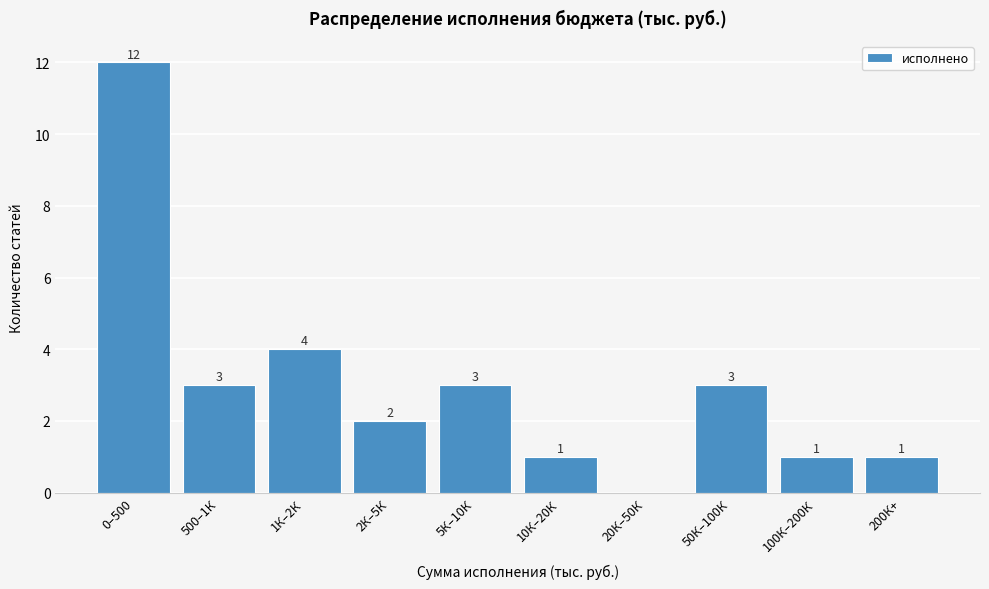

Reading right to left, list all the values displayed in this chart.

200К+=1	100К–200К=1	50К–100К=3	20К–50К=0	10К–20К=1	5К–10К=3	2К–5К=2	1К–2К=4	500–1К=3	0–500=12